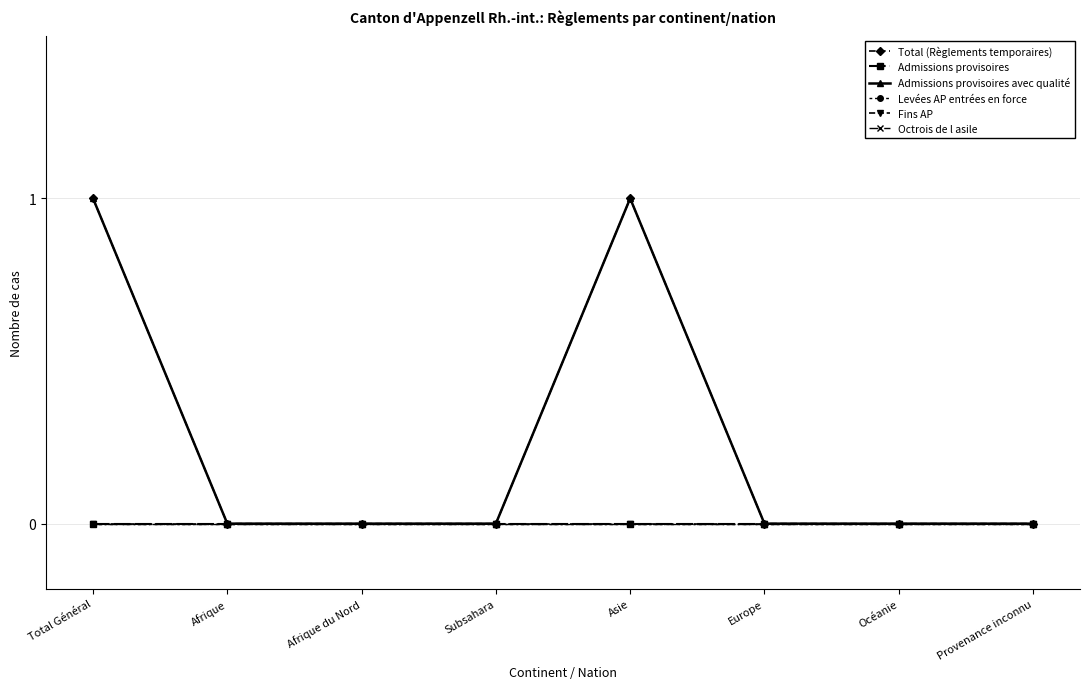

What is the label of the 6th point from the left?

Europe